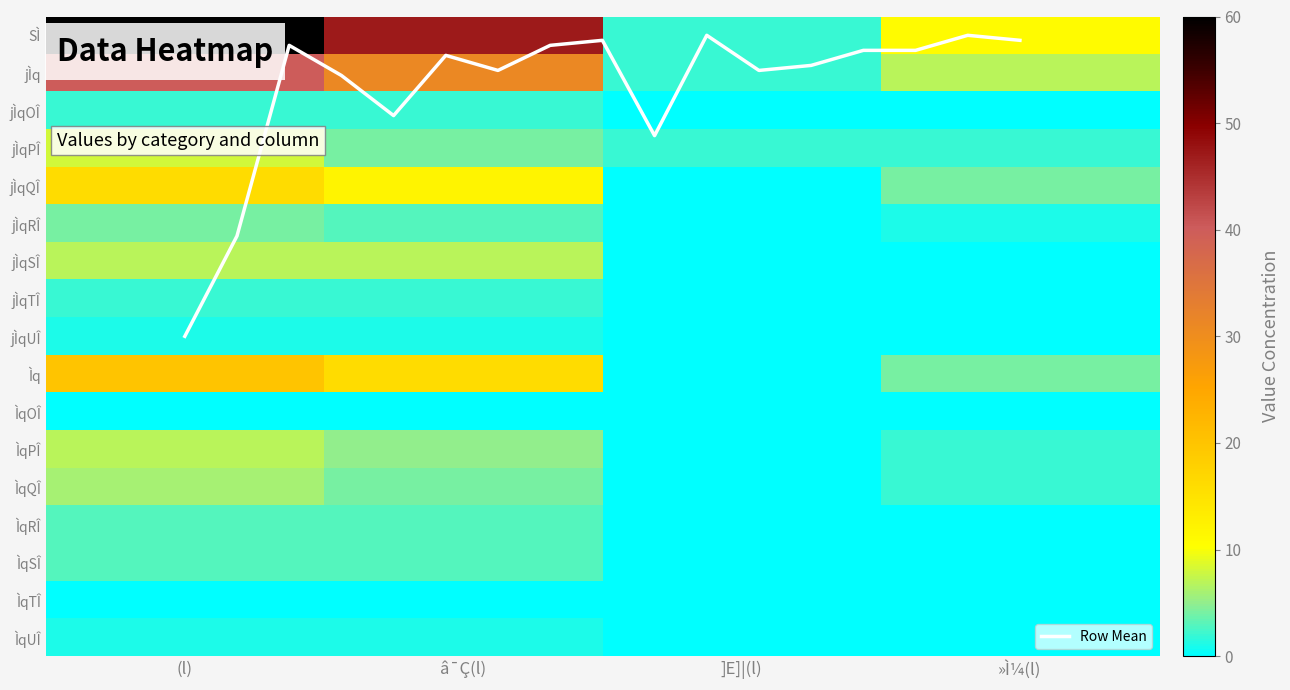

What is the difference between the maximum and second lowest values in the ÌqRÎ series?

3